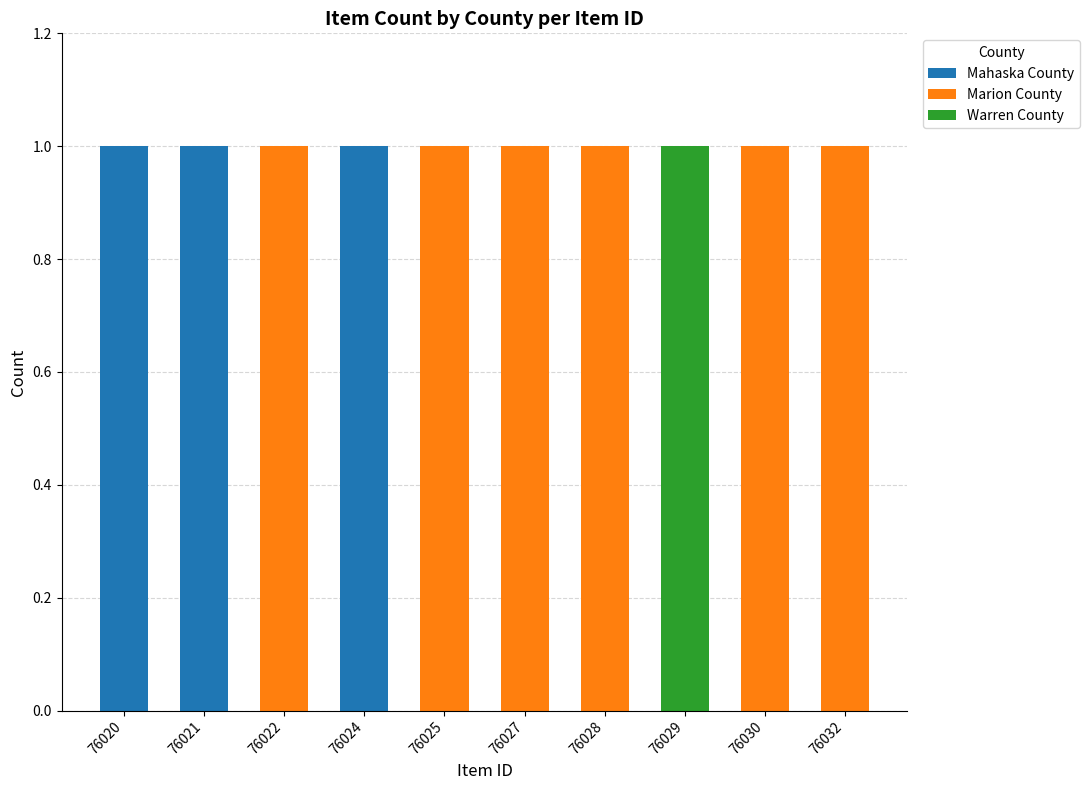

The Mahaska County series shows 0 at 76032. True or false?

True